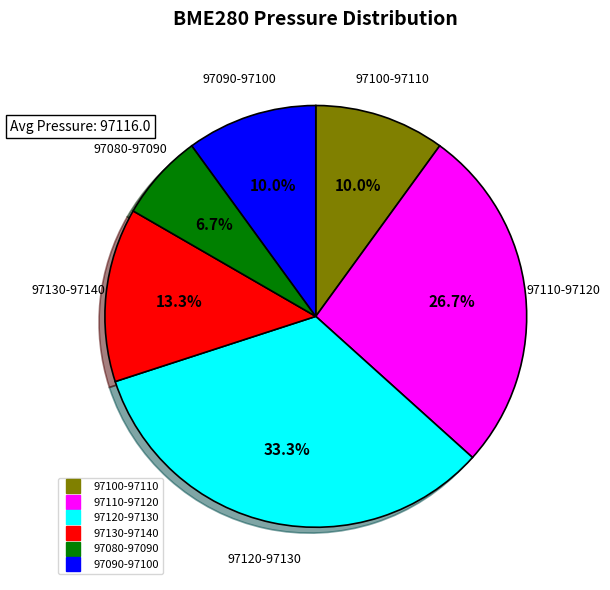

Is there any slice that represents more than half of the pie?

No